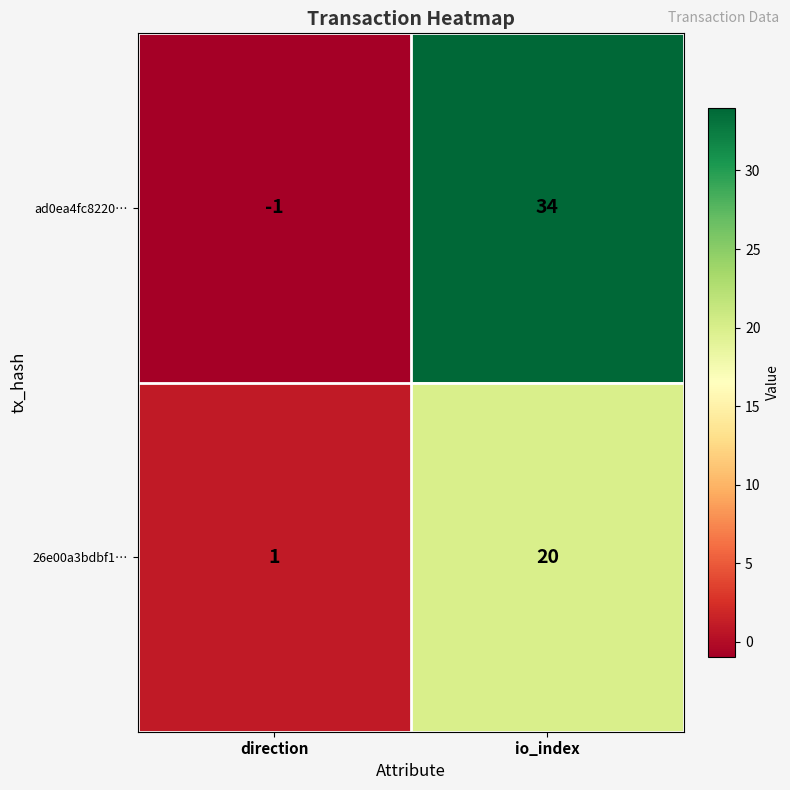

List the series in order of their overall mean, highest first.

ad0ea4fc8220…, 26e00a3bdbf1…